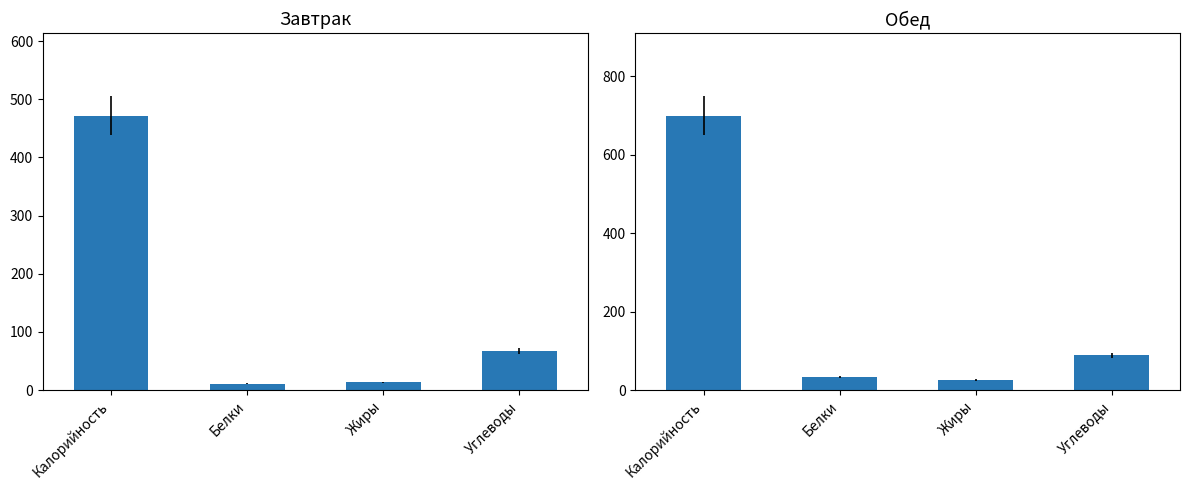

Reading right to left, what are all the values shown in this chart?

Завтрак: Углеводы=67.7	Жиры=13.3	Белки=11.3	Калорийность=472.0
Обед: Углеводы=88.5	Жиры=26.1	Белки=32.9	Калорийность=699.8